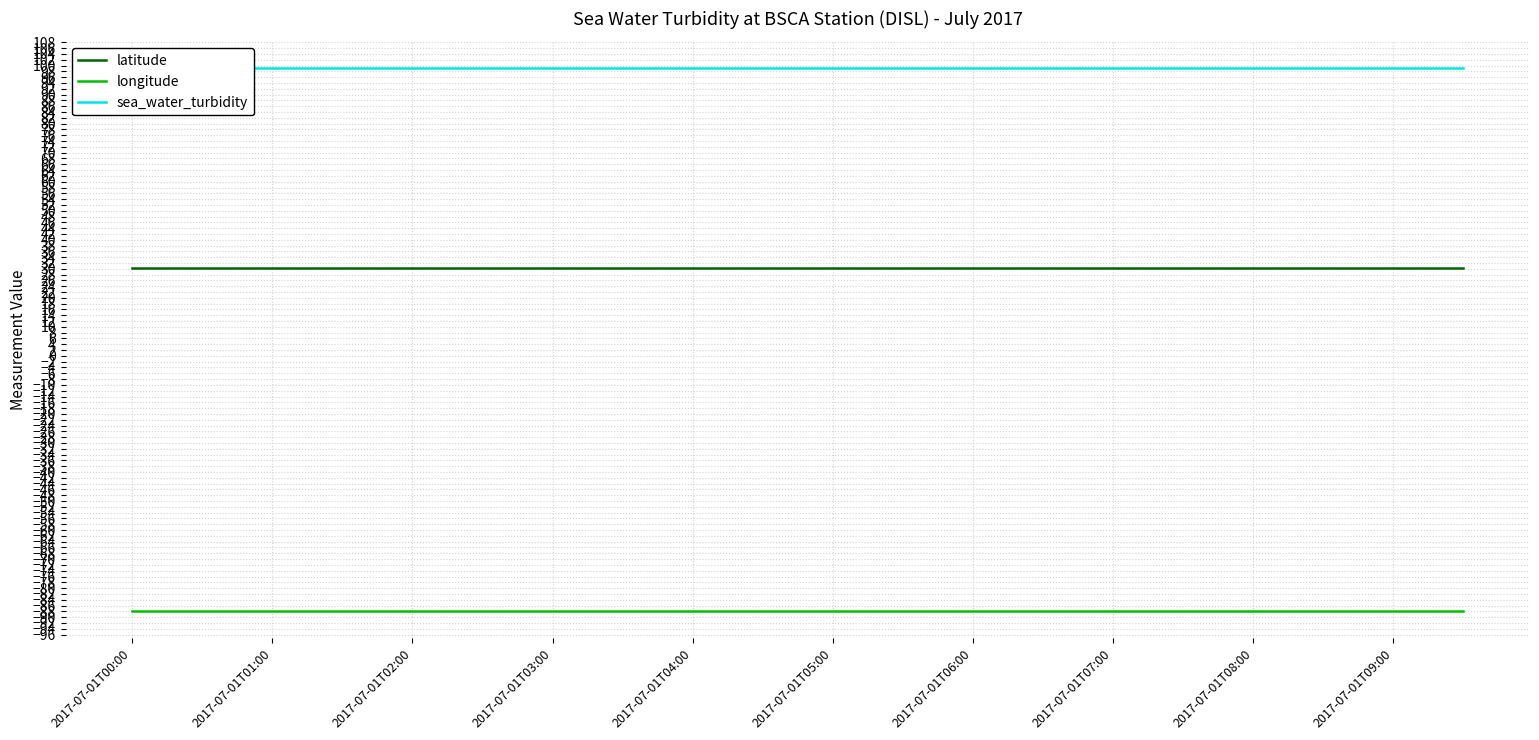

What are all the series names shown in the legend?

latitude, longitude, sea_water_turbidity